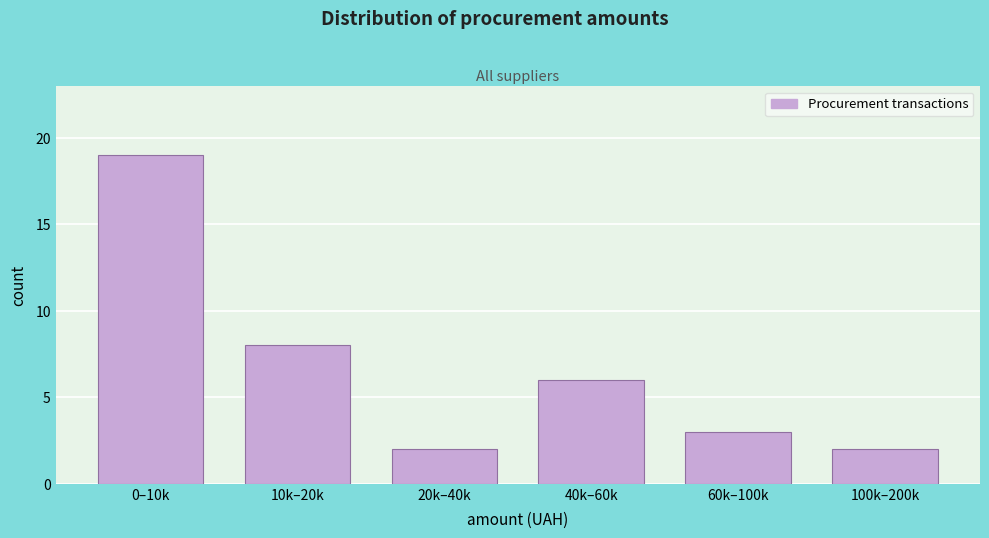

Reading left to right, transcribe all the data shown in this chart.

19	8	2	6	3	2